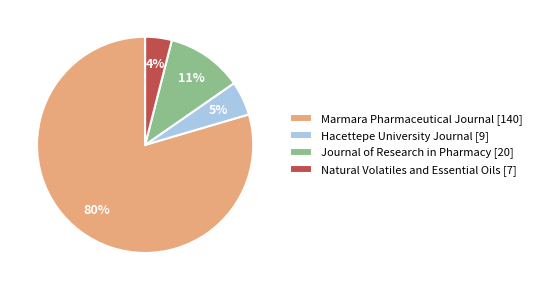

To the nearest percent, what is the average slice percentage?

25%